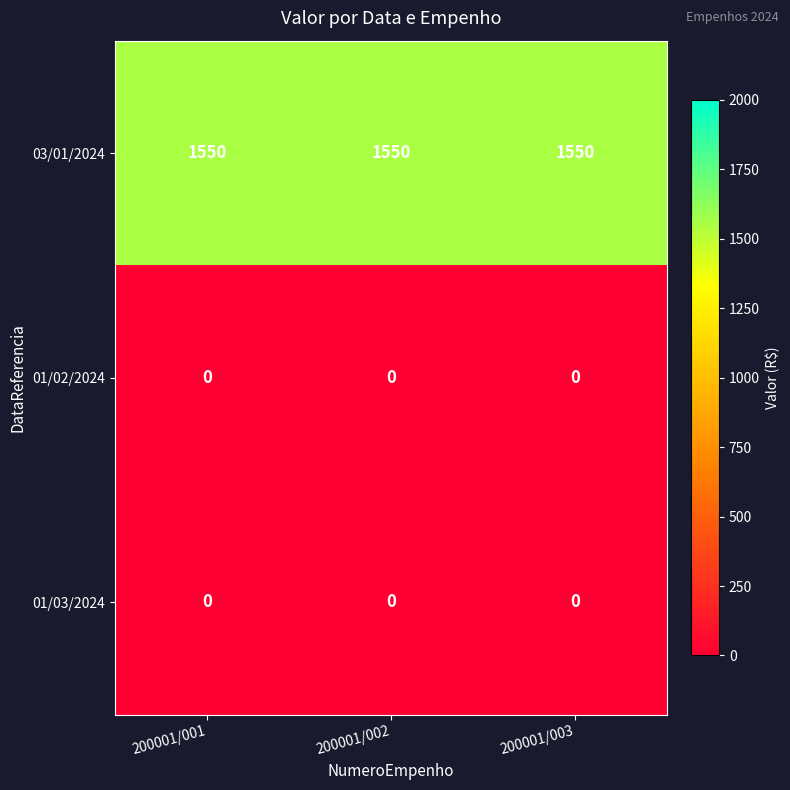

The value of 01/03/2024 at 200001/001 is 0. True or false?

True